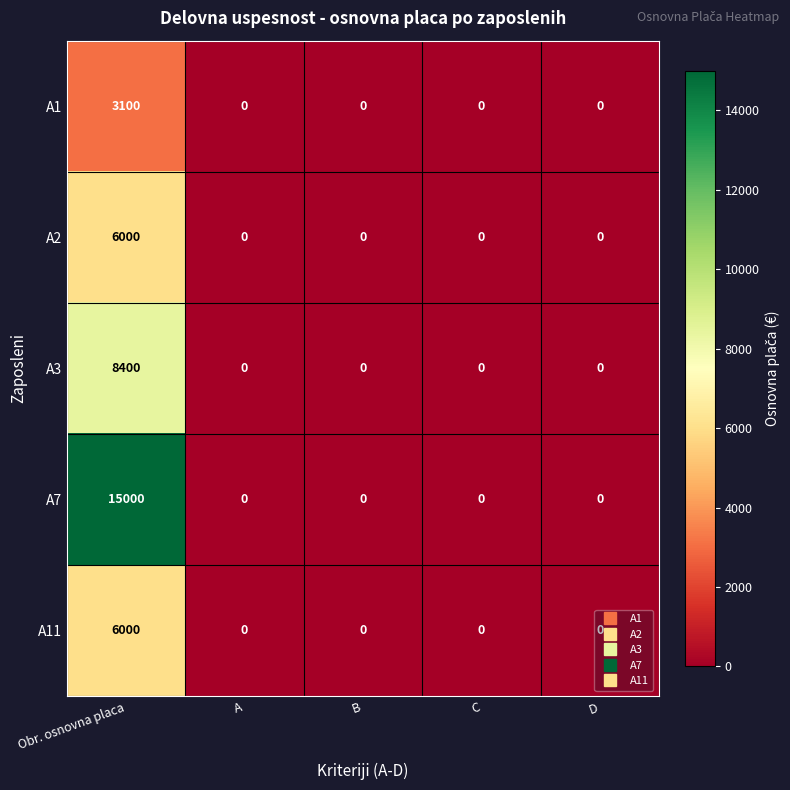

Which series has the widest spread of values?

A7